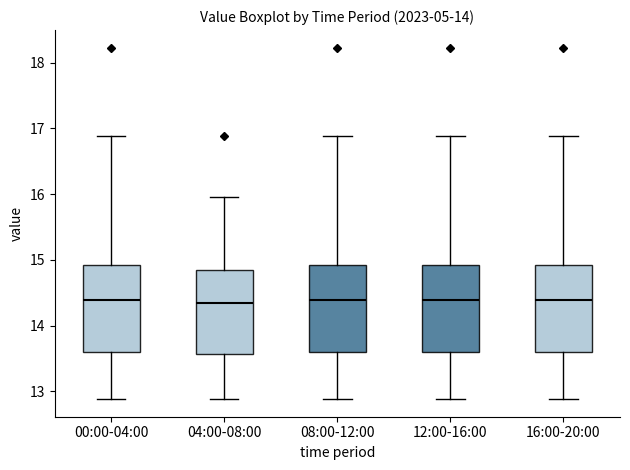

Where does the median line of the box for 08:00-12:00 sit on the y-axis? The values are not printed on the chart, so give them approximately, as read against the axis.

14.4